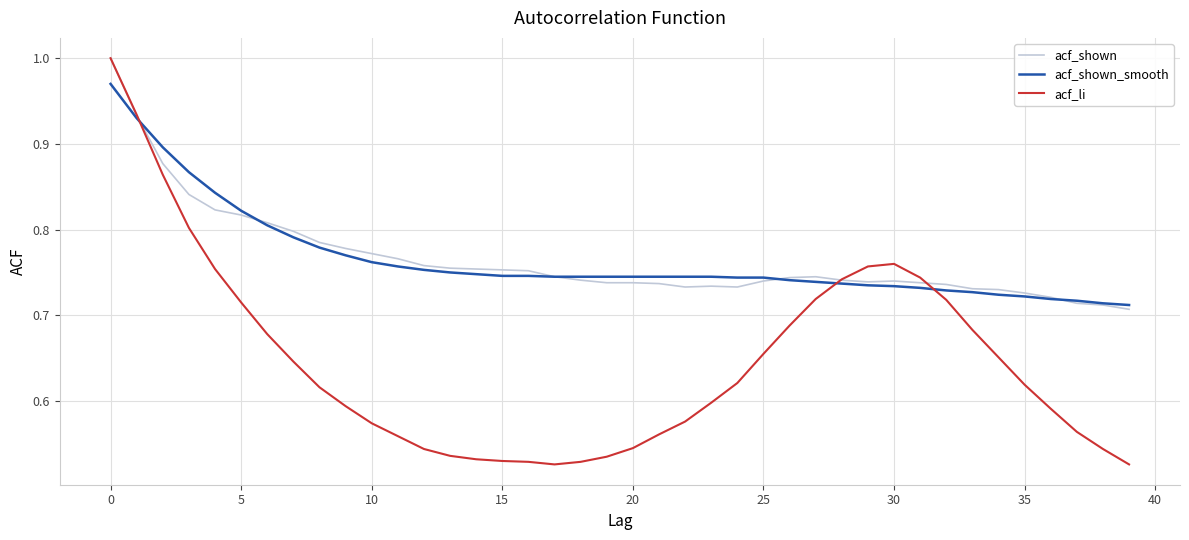

What are all the series names shown in the legend?

acf_shown, acf_shown_smooth, acf_li